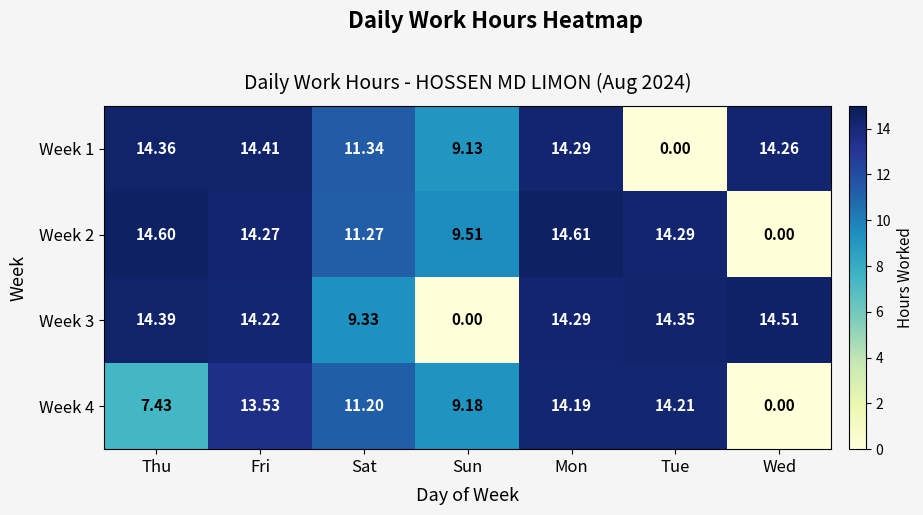

Which category has the highest value in the Week 3 series?

Wed